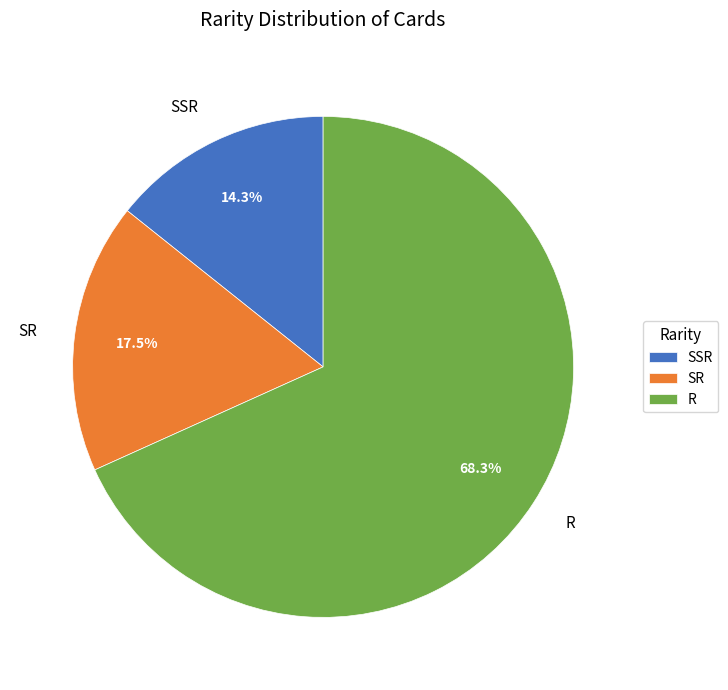

How many segments does this pie chart have?

3